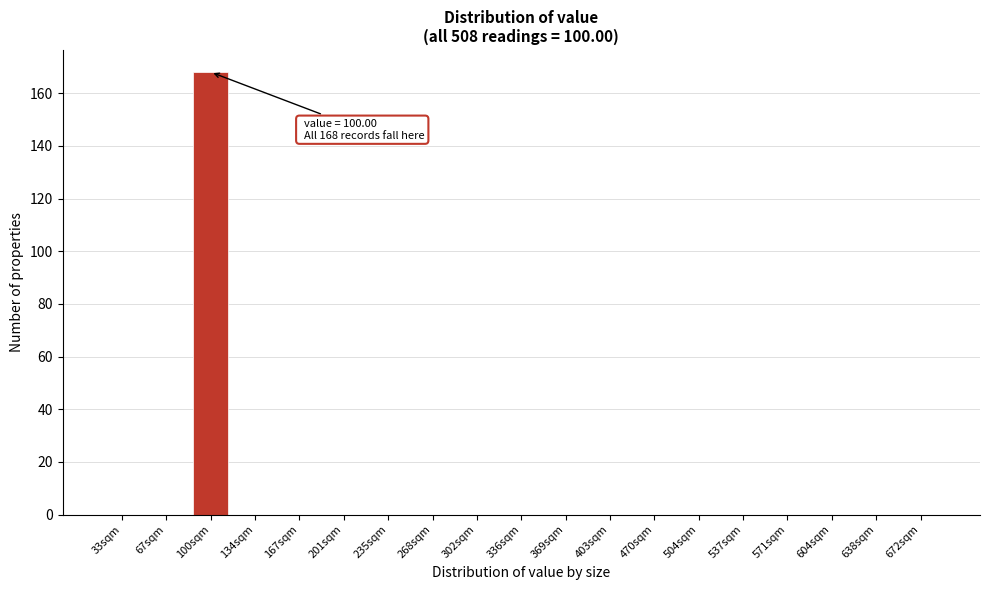

Reading left to right, list all the values displayed in this chart.

33sqm=0	67sqm=0	100sqm=168	134sqm=0	167sqm=0	201sqm=0	235sqm=0	268sqm=0	302sqm=0	336sqm=0	369sqm=0	403sqm=0	470sqm=0	504sqm=0	537sqm=0	571sqm=0	604sqm=0	638sqm=0	672sqm=0